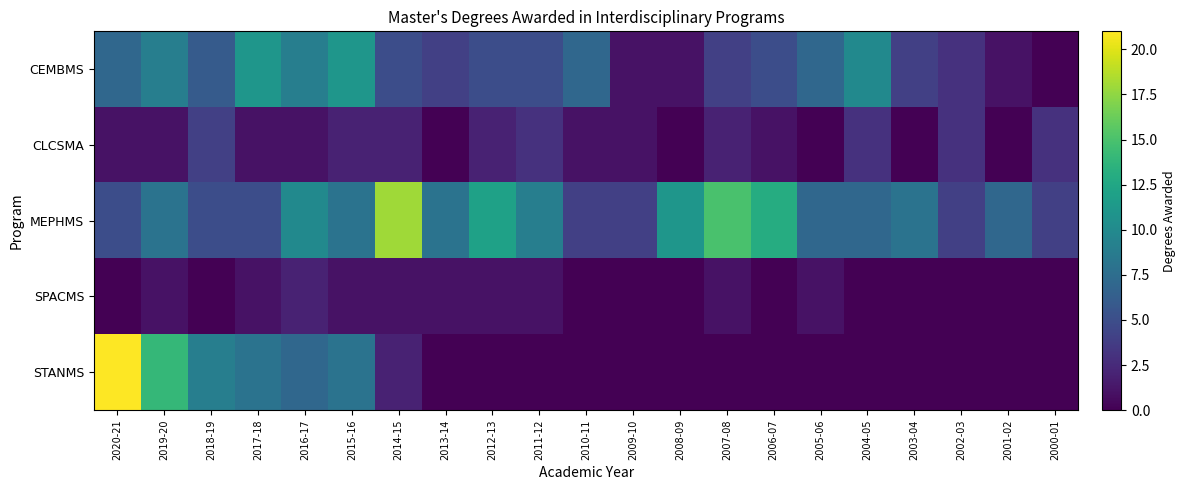

Reading right to left, extract all data points from this chart.

CEMBMS: 2000-01=0	2001-02=1	2002-03=3	2003-04=4	2004-05=10	2005-06=7	2006-07=5	2007-08=4	2008-09=1	2009-10=1	2010-11=7	2011-12=5	2012-13=5	2013-14=4	2014-15=5	2015-16=11	2016-17=9	2017-18=11	2018-19=6	2019-20=9	2020-21=7
CLCSMA: 2000-01=3	2001-02=0	2002-03=3	2003-04=0	2004-05=3	2005-06=0	2006-07=1	2007-08=2	2008-09=0	2009-10=1	2010-11=1	2011-12=3	2012-13=2	2013-14=0	2014-15=2	2015-16=2	2016-17=1	2017-18=1	2018-19=4	2019-20=1	2020-21=1
MEPHMS: 2000-01=4	2001-02=7	2002-03=4	2003-04=8	2004-05=7	2005-06=7	2006-07=13	2007-08=15	2008-09=11	2009-10=4	2010-11=4	2011-12=9	2012-13=12	2013-14=8	2014-15=18	2015-16=8	2016-17=10	2017-18=5	2018-19=5	2019-20=8	2020-21=5
SPACMS: 2000-01=0	2001-02=0	2002-03=0	2003-04=0	2004-05=0	2005-06=1	2006-07=0	2007-08=1	2008-09=0	2009-10=0	2010-11=0	2011-12=1	2012-13=1	2013-14=1	2014-15=1	2015-16=1	2016-17=2	2017-18=1	2018-19=0	2019-20=1	2020-21=0
STANMS: 2000-01=0	2001-02=0	2002-03=0	2003-04=0	2004-05=0	2005-06=0	2006-07=0	2007-08=0	2008-09=0	2009-10=0	2010-11=0	2011-12=0	2012-13=0	2013-14=0	2014-15=2	2015-16=8	2016-17=7	2017-18=8	2018-19=9	2019-20=14	2020-21=21